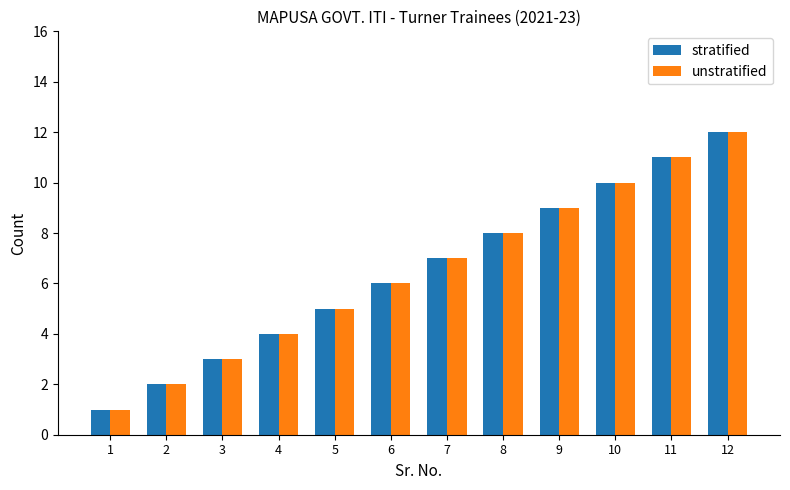

Rank the categories by stratified value from lowest to highest.

1, 2, 3, 4, 5, 6, 7, 8, 9, 10, 11, 12